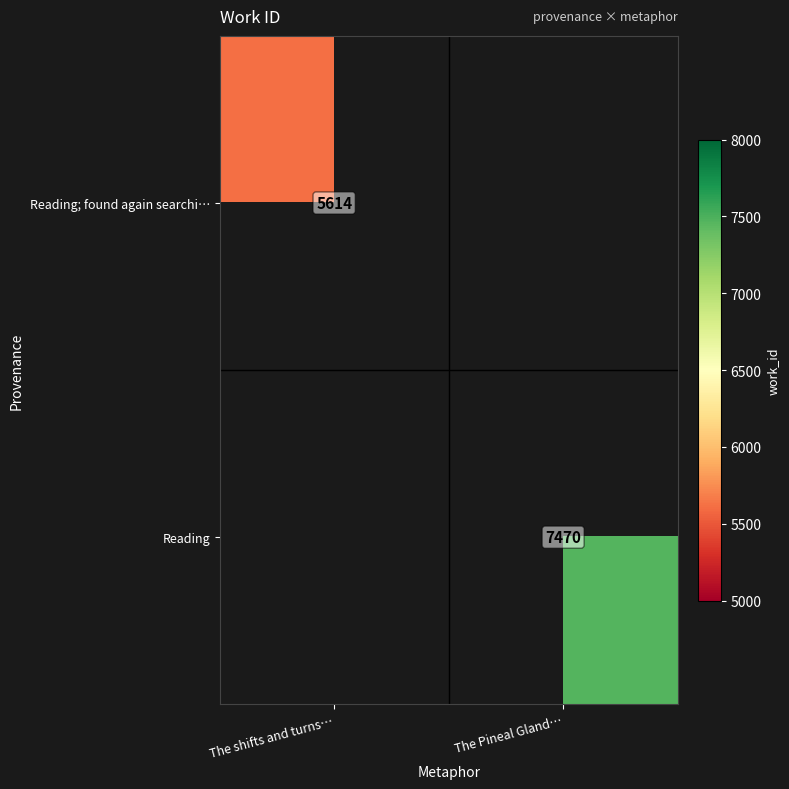

True or false: Reading; found again searchi… has a value of 8215 at The shifts and turns….

False